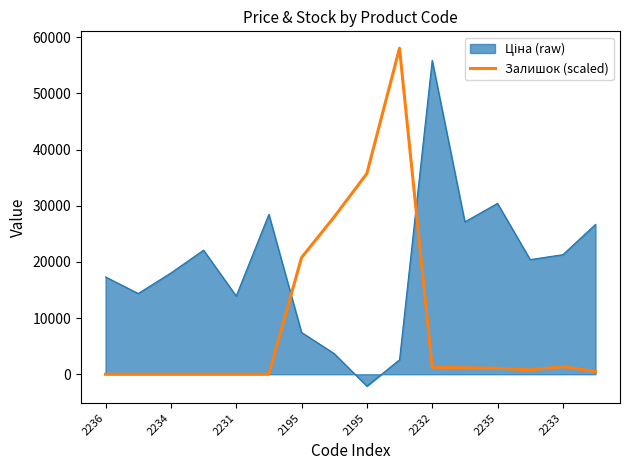

What is the highest value of the Залишок (scaled) series?

58037.0